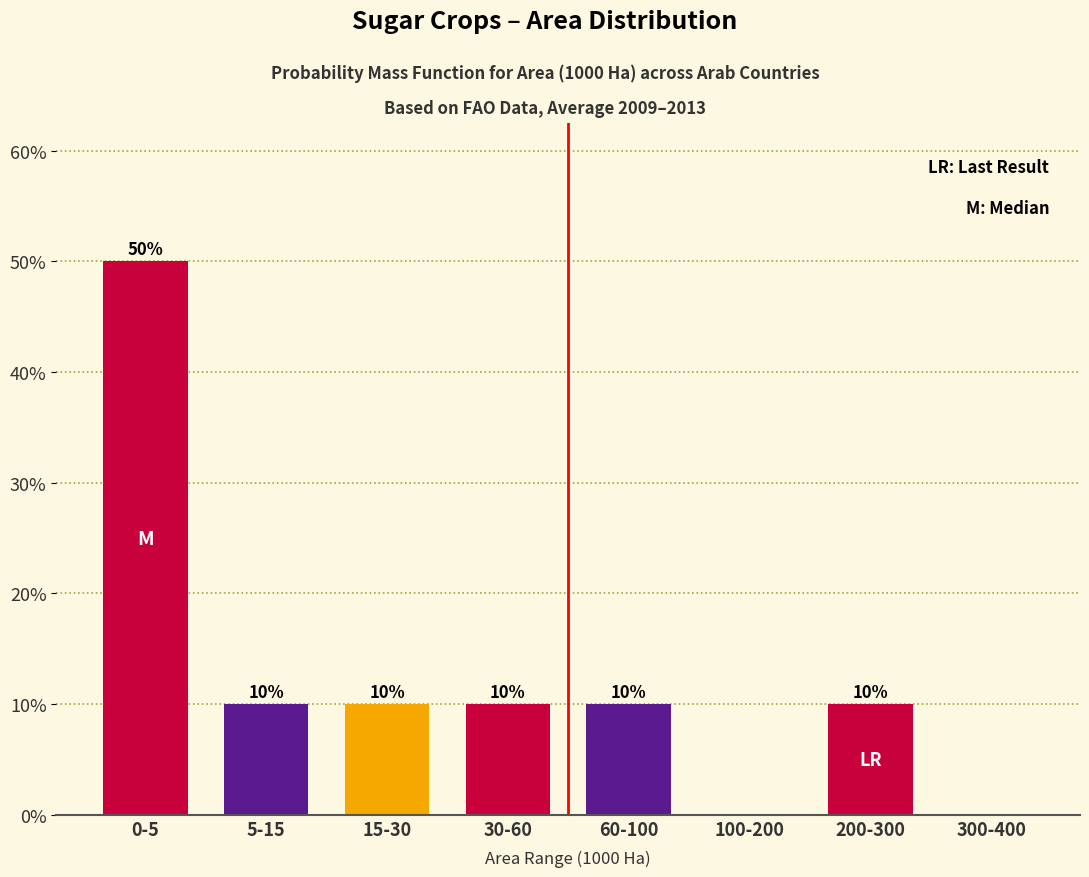

Reading left to right, extract all data points from this chart.

0-5=50	5-15=10	15-30=10	30-60=10	60-100=10	100-200=0	200-300=10	300-400=0